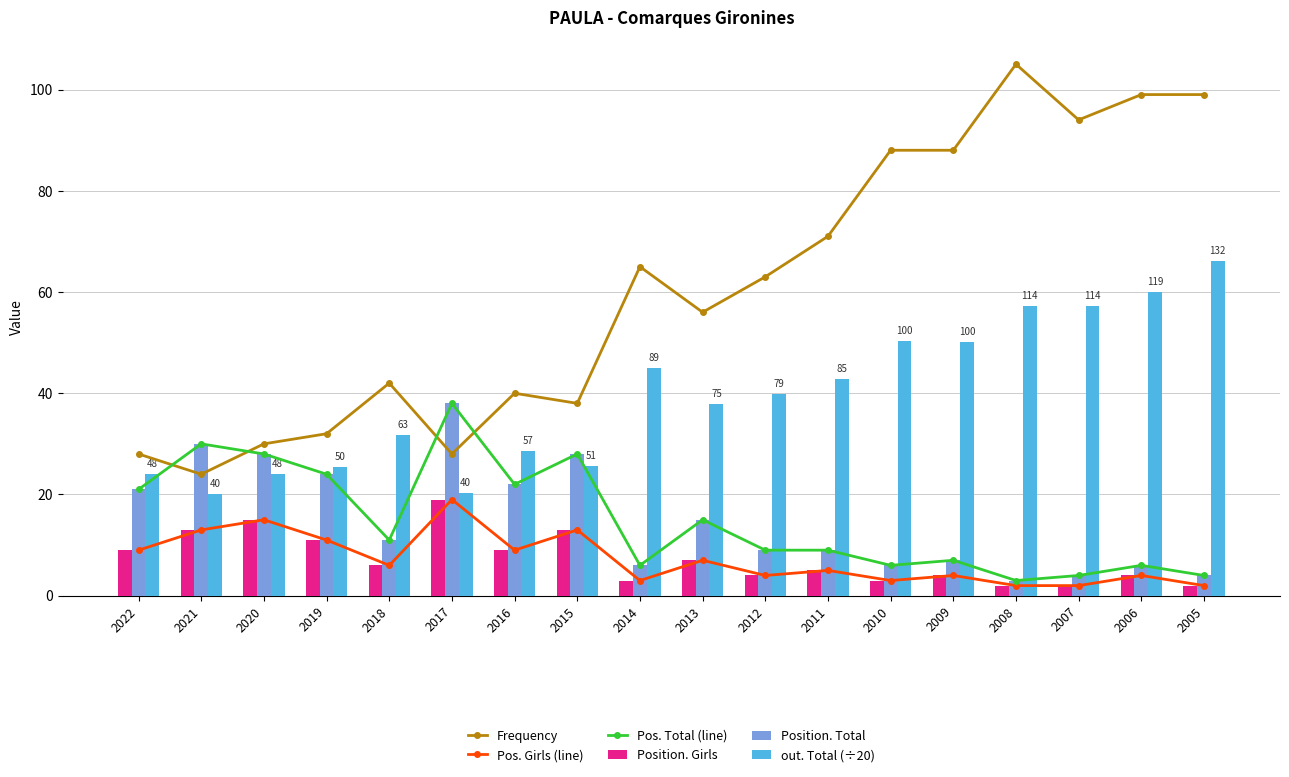

What is the value of the Position. Total bar at the 9th from the left?

6.0